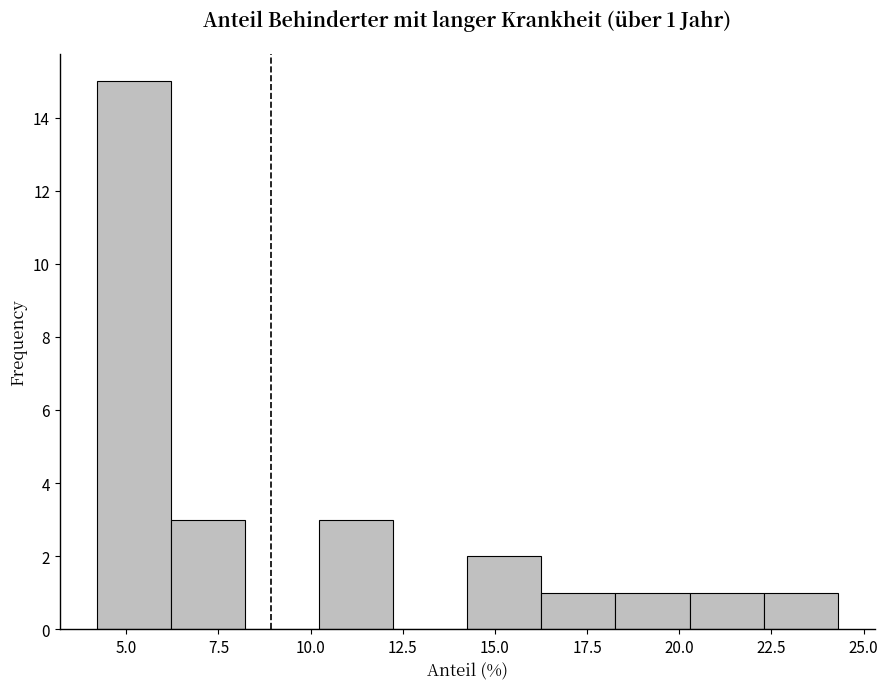

Over which range of the x-axis is the bar tallest?

4.0 to 6.0